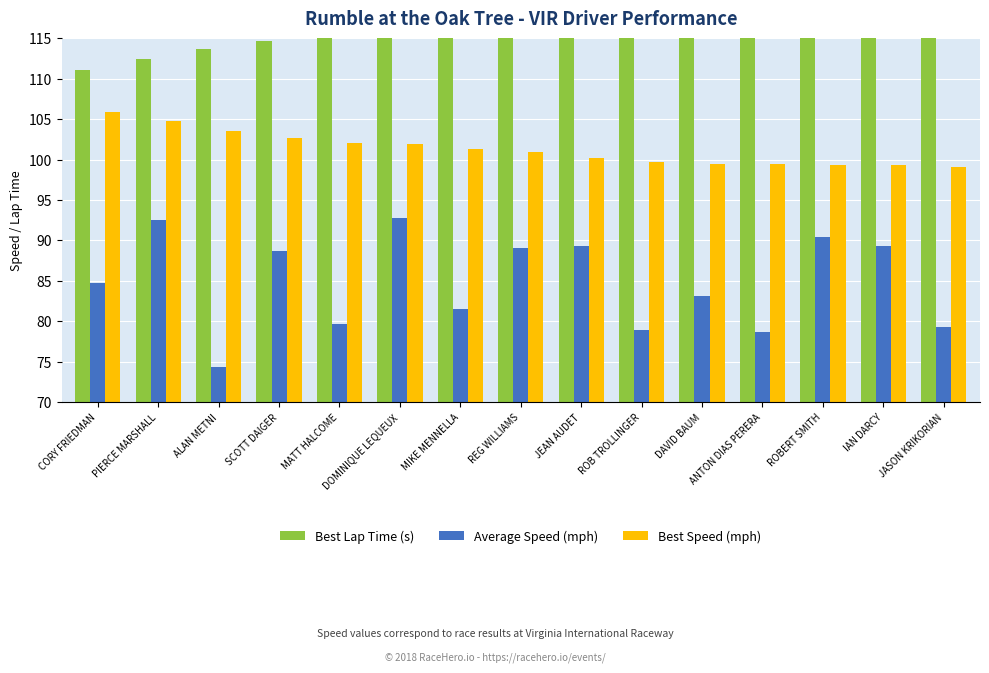

Is the value of Average Speed (mph) at ROBERT SMITH greater than the value of Best Lap Time (s) at ROB TROLLINGER?

No